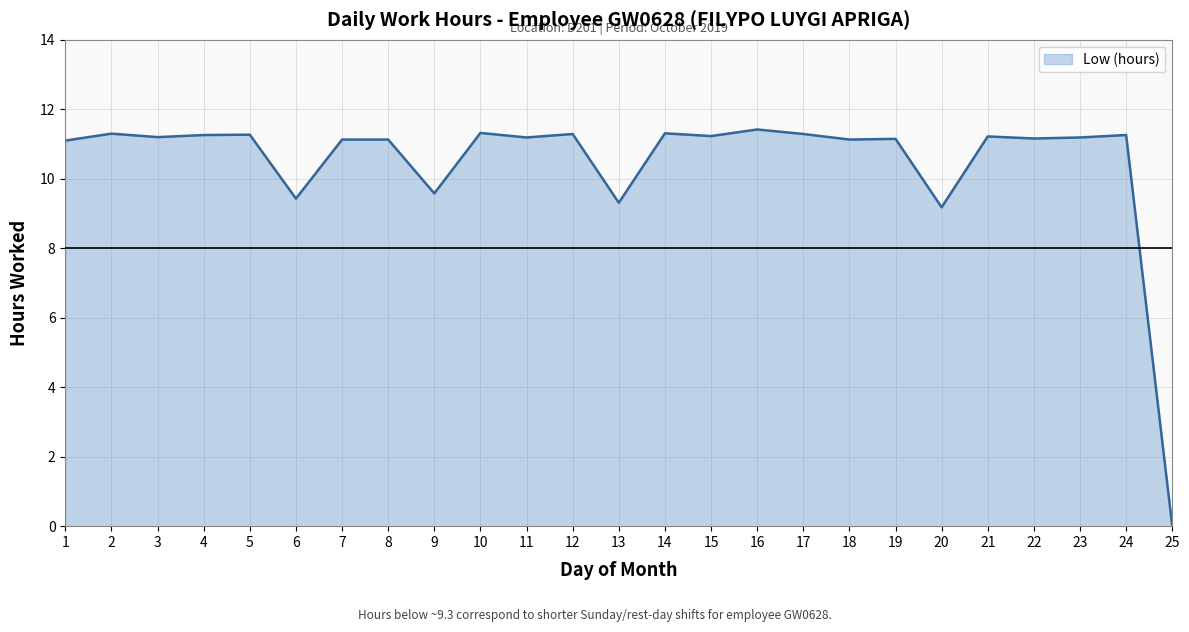

What is the difference between the maximum and minimum values?

11.4